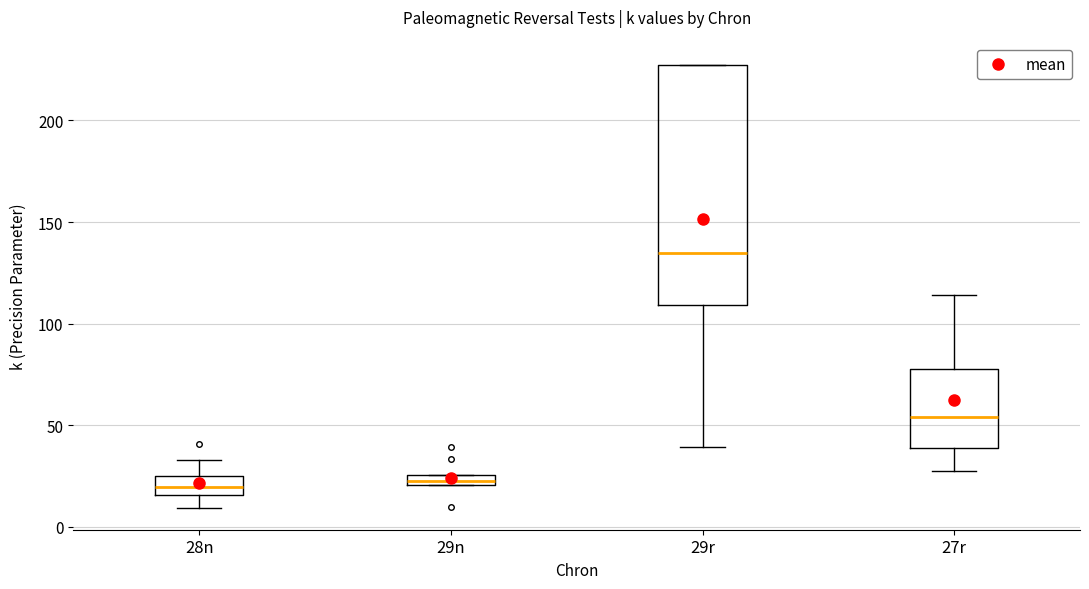

Where is the upper edge of the box for 29n on the y-axis? The values are not printed on the chart, so give them approximately, as read against the axis.

25